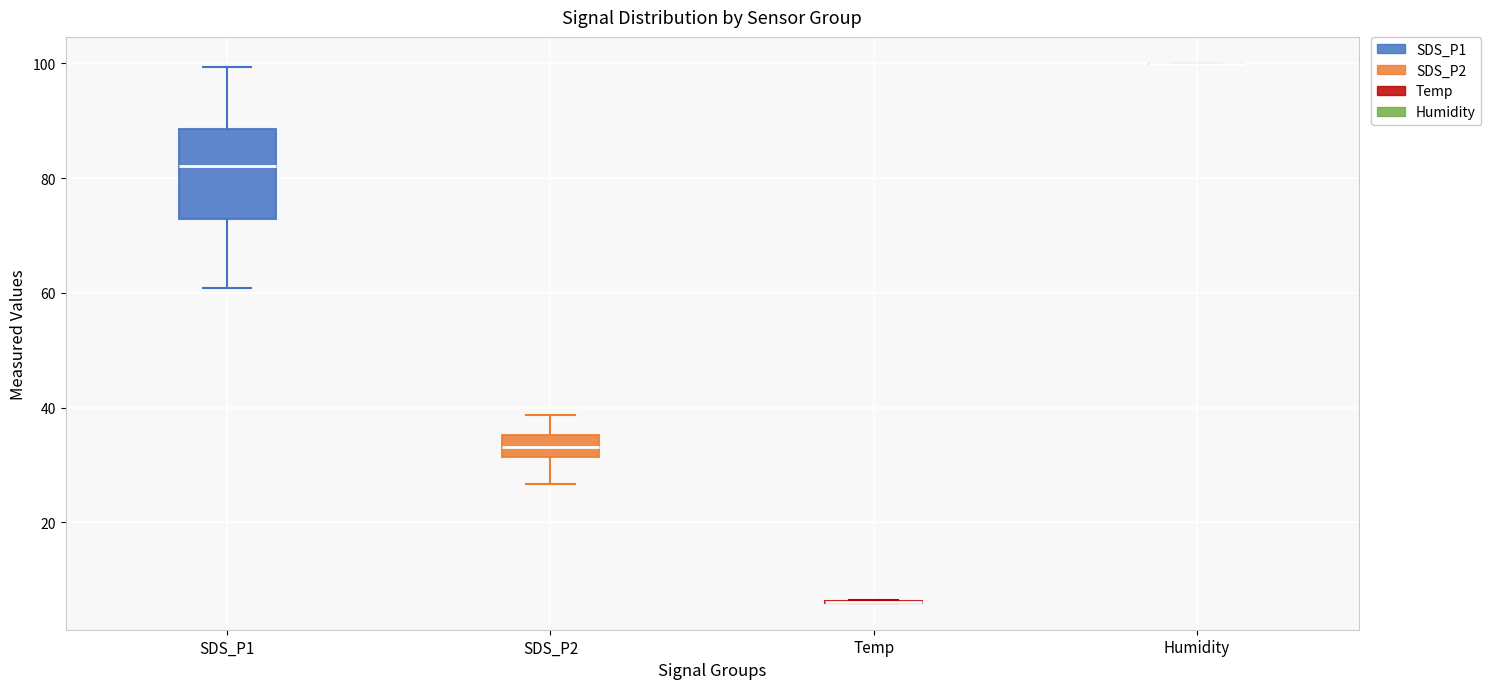

Reading left to right, transcribe this box plot: for each box, give where its median line is, the range the box spans, and where its two whiskers end, as read against the y-axis. The values are not printed on the chart, so give them approximately, as read against the axis.

SDS_P1: median 82, box 72 to 88, whiskers 60 to 100
SDS_P2: median 34, box 32 to 36, whiskers 26 to 38
Temp: box collapsed to a line at 6, whiskers 6 to 6
Humidity: box collapsed to a line at 100, whiskers 100 to 100